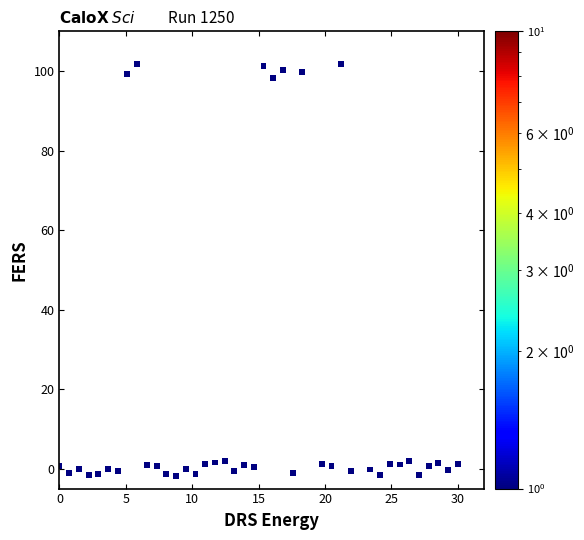

What is the range of X values (max minus min)?

30.0